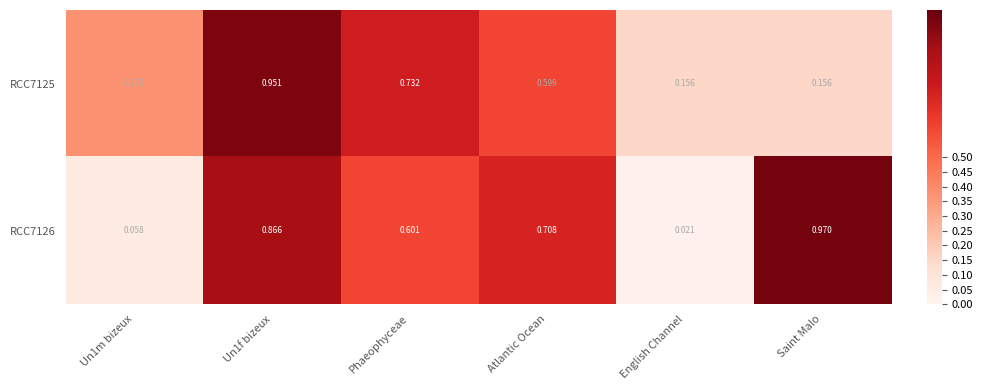

Is the value of RCC7126 at Un1f bizeux greater than the value of RCC7125 at Un1f bizeux?

No